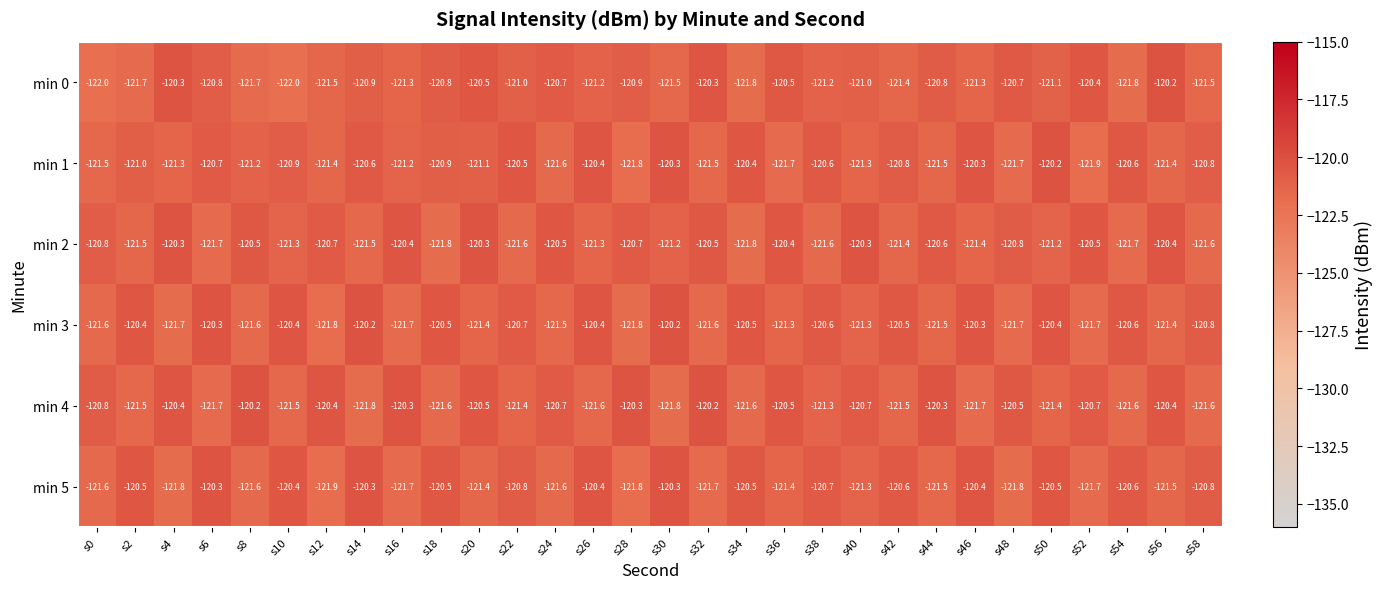

At which category is the sum across all series the highest?

s50